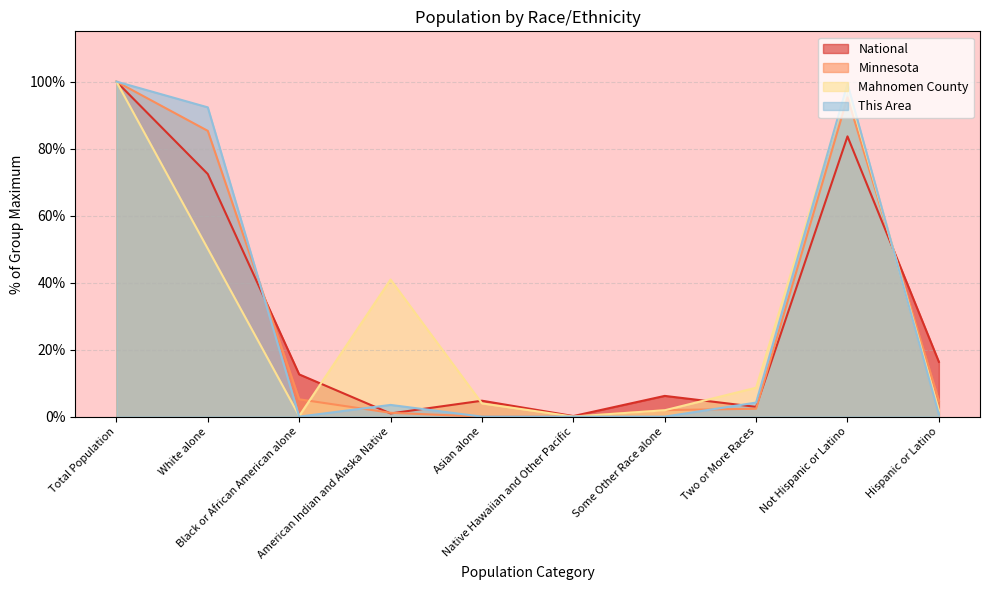

What is the label of the 3rd point from the right?

Two or More Races